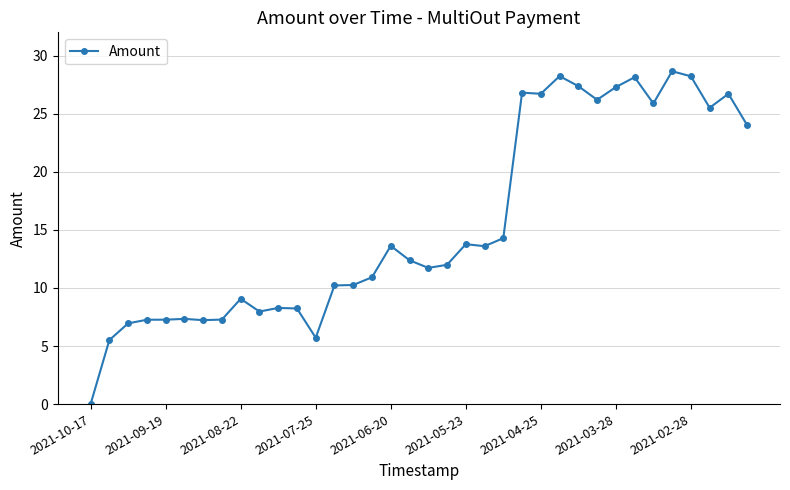

What is the value of the 4th point from the left?

7.3